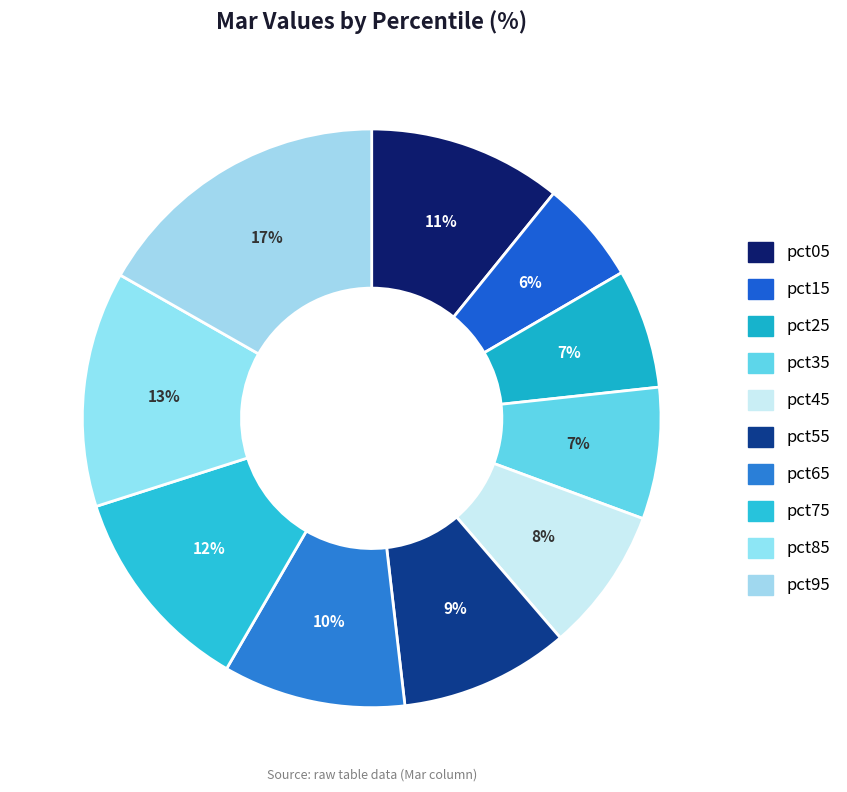

Rank the categories by value from highest to lowest.

pct95, pct85, pct75, pct05, pct65, pct55, pct45, pct35, pct25, pct15